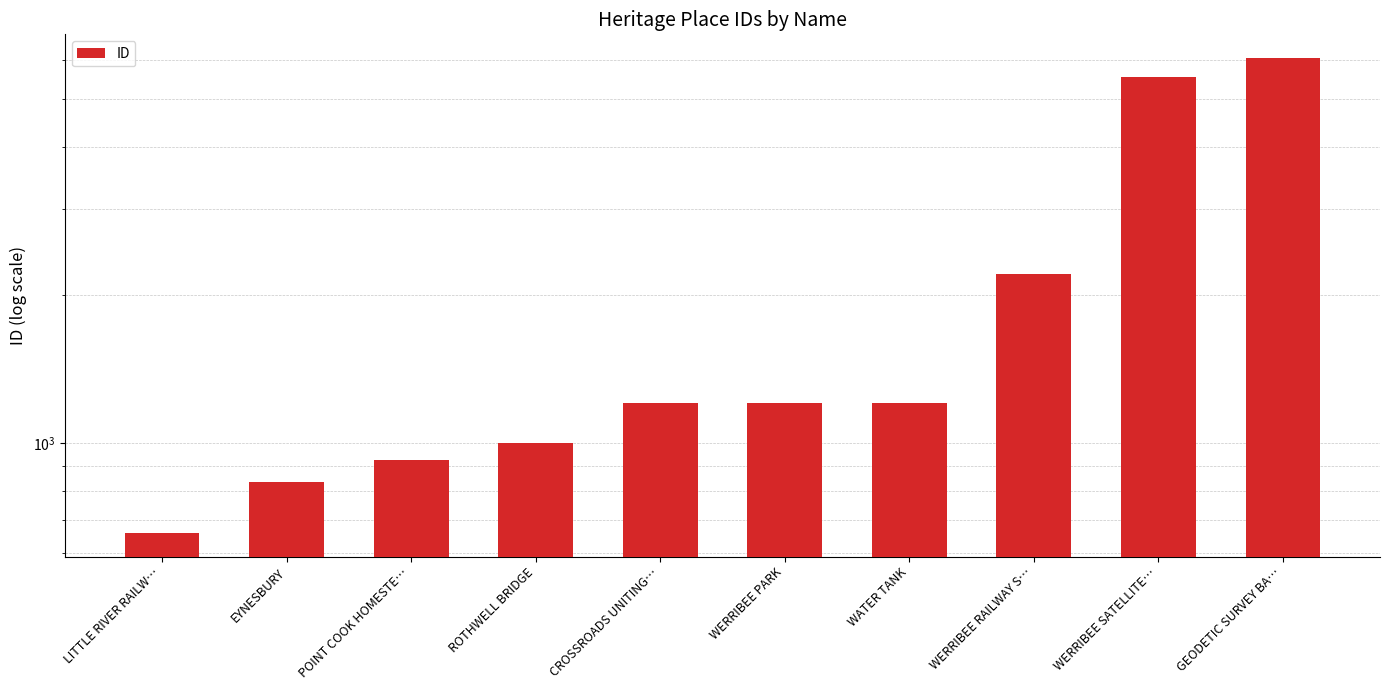

What is the smallest value displayed?

658